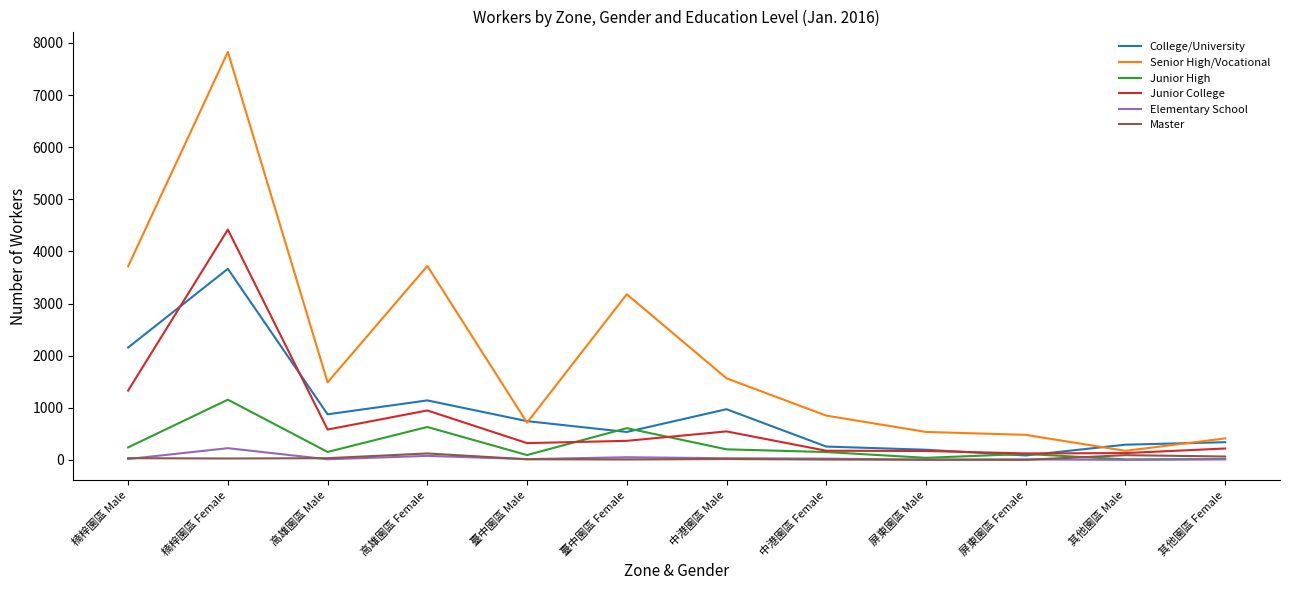

Where does the Junior College series first go above 365?

楠梓園區 Male